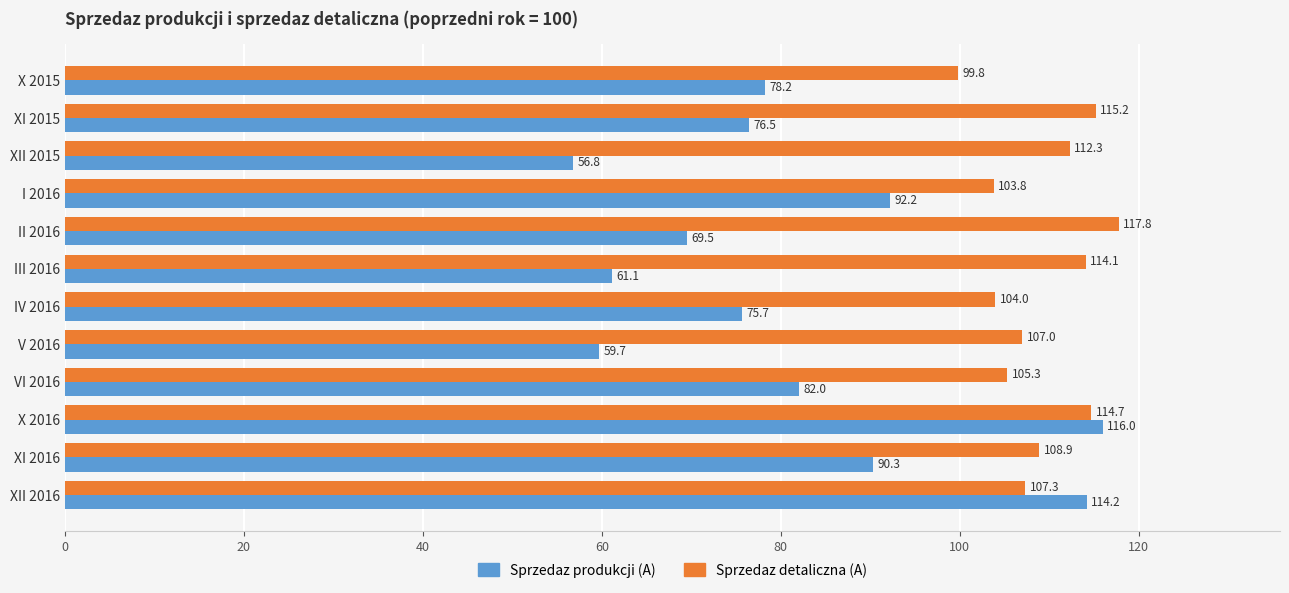

At which category is the sum across all series the highest?

X 2016